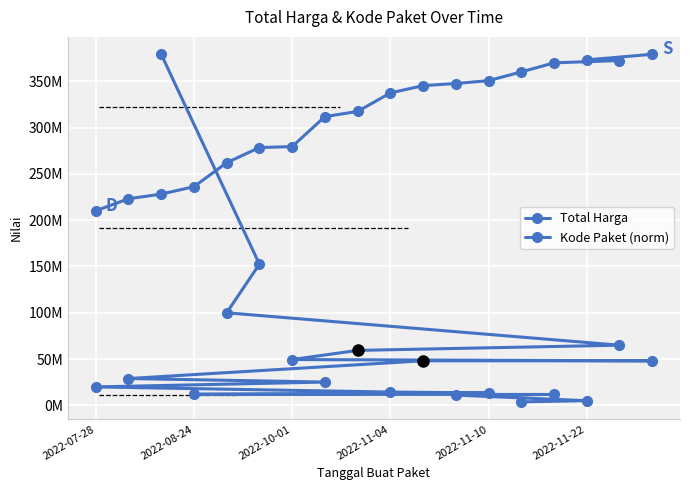

What are all the series names shown in the legend?

Total Harga, Kode Paket (norm)